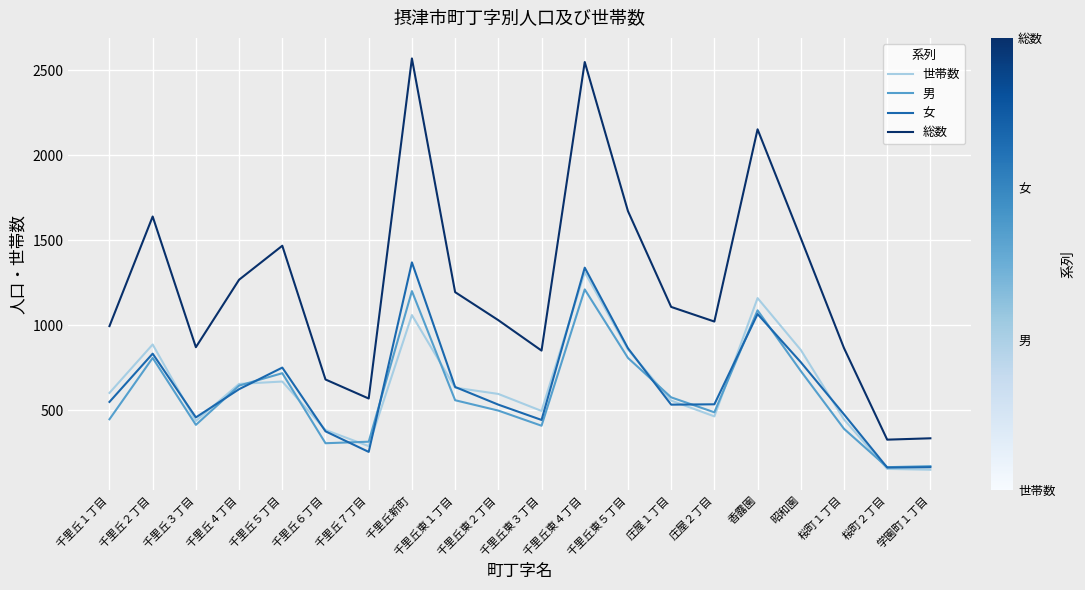

What is the difference between the 総数 values at 千里丘４丁目 and 千里丘７丁目?

699